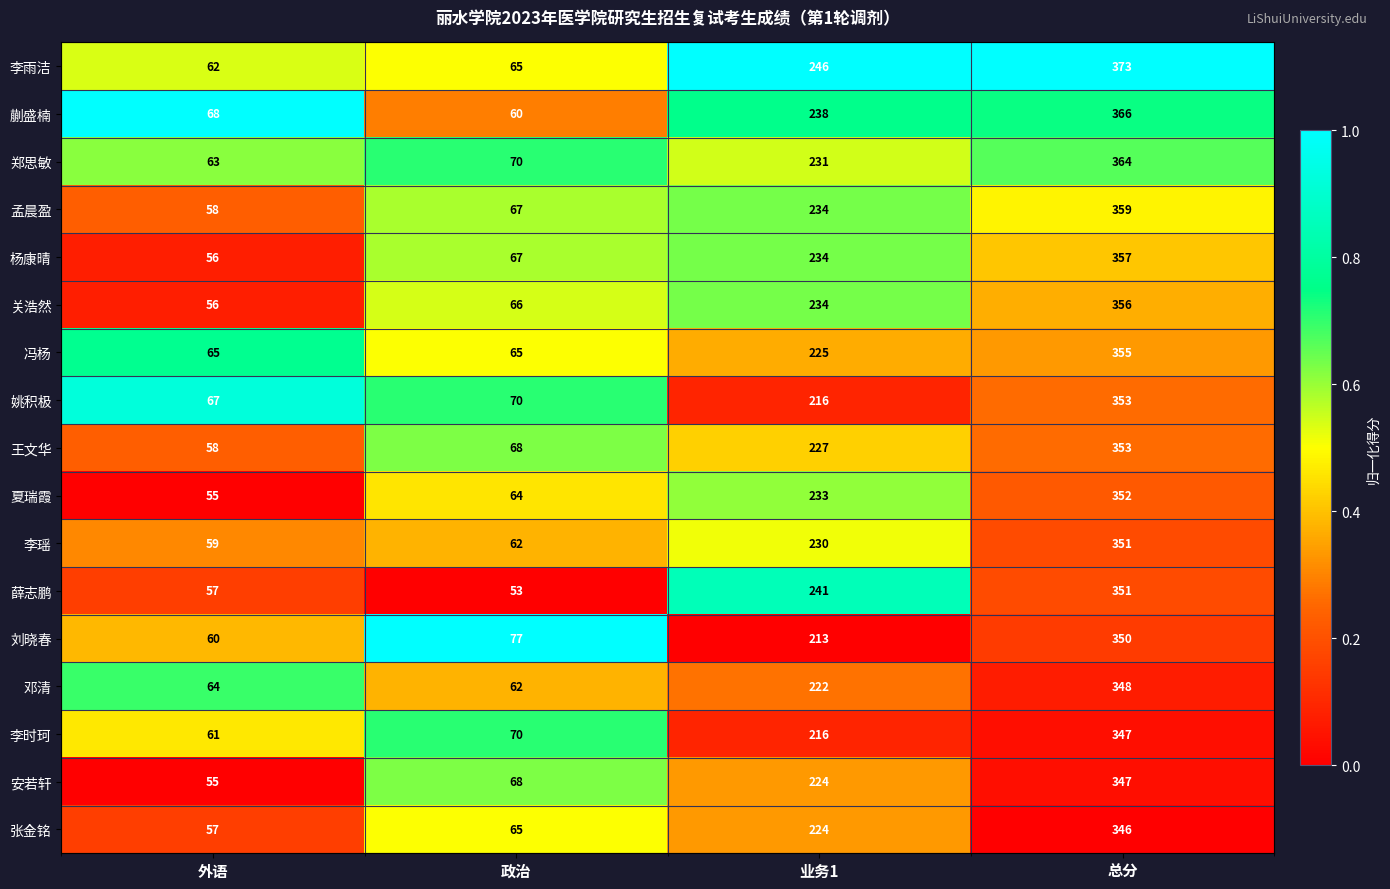

Which series has the largest range (max minus min)?

李雨洁